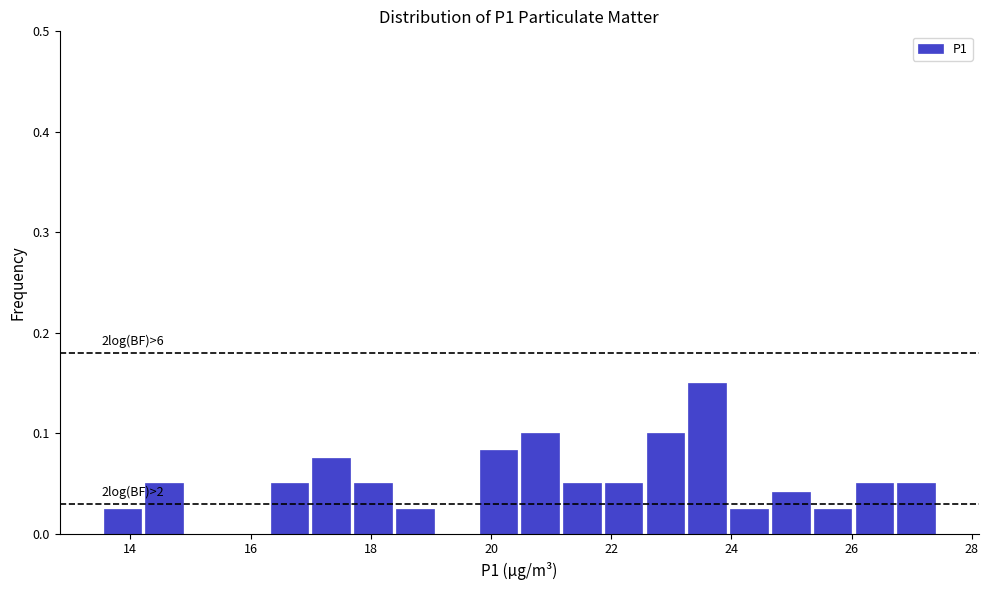

Around what value on the x-axis is the tallest bar? Give the approximate position of its centre, as read against the axis.

23.6